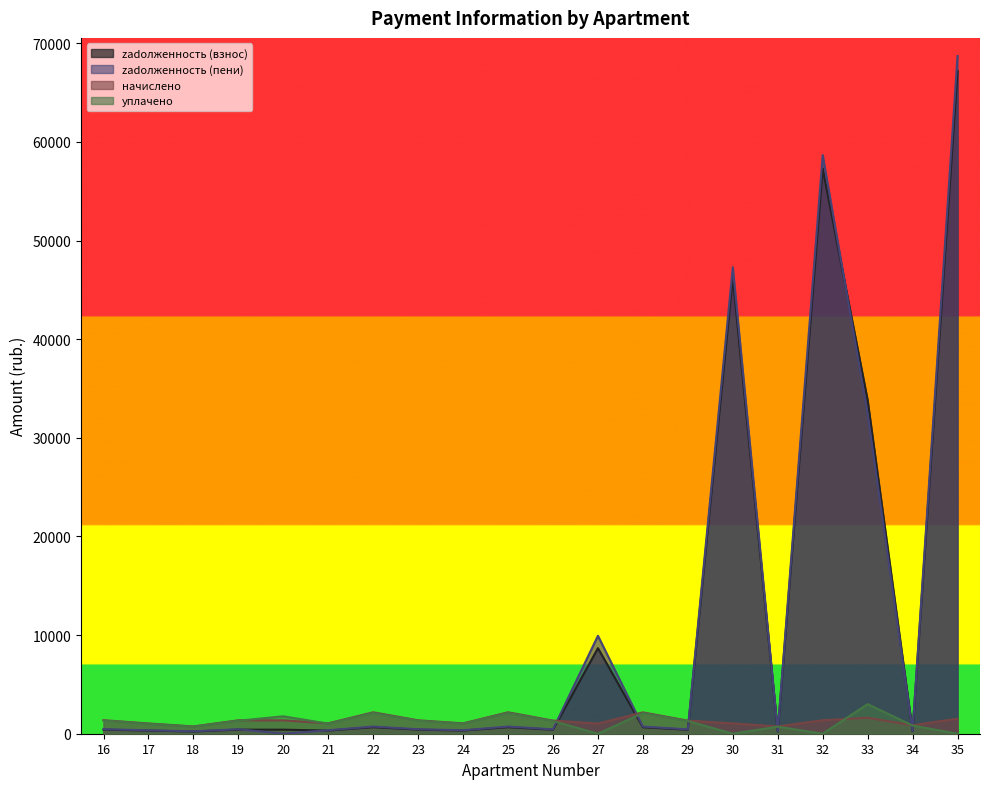

True or false: zadolzhennost and zadolzhennost_2 cross at least once.

True